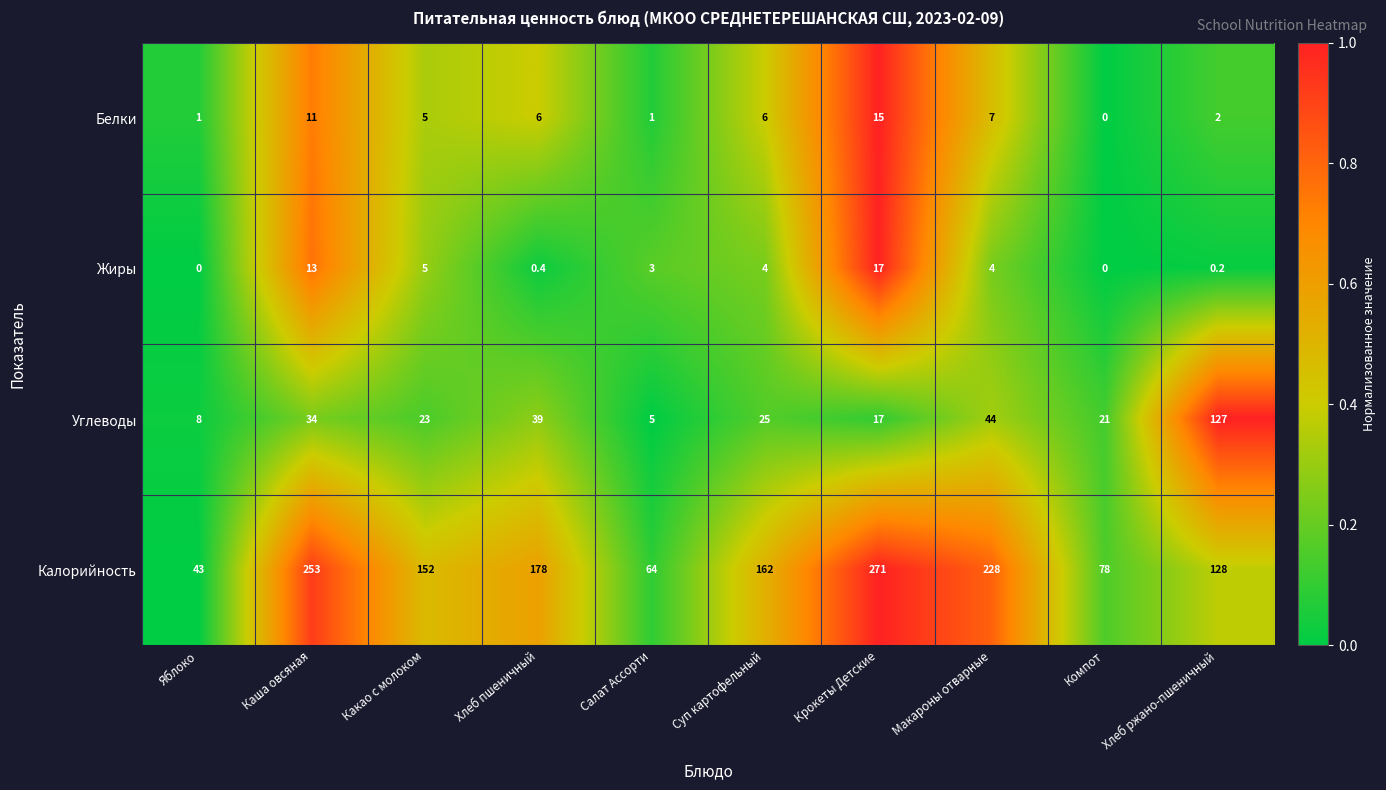

What is the average value of the Калорийность series?

155.7